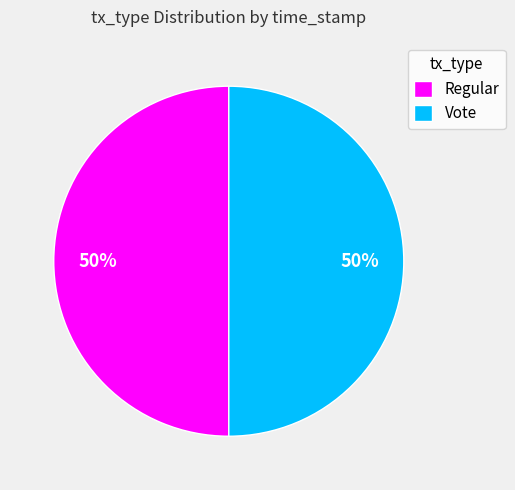

To the nearest percent, what percentage of the pie is Regular?

50%